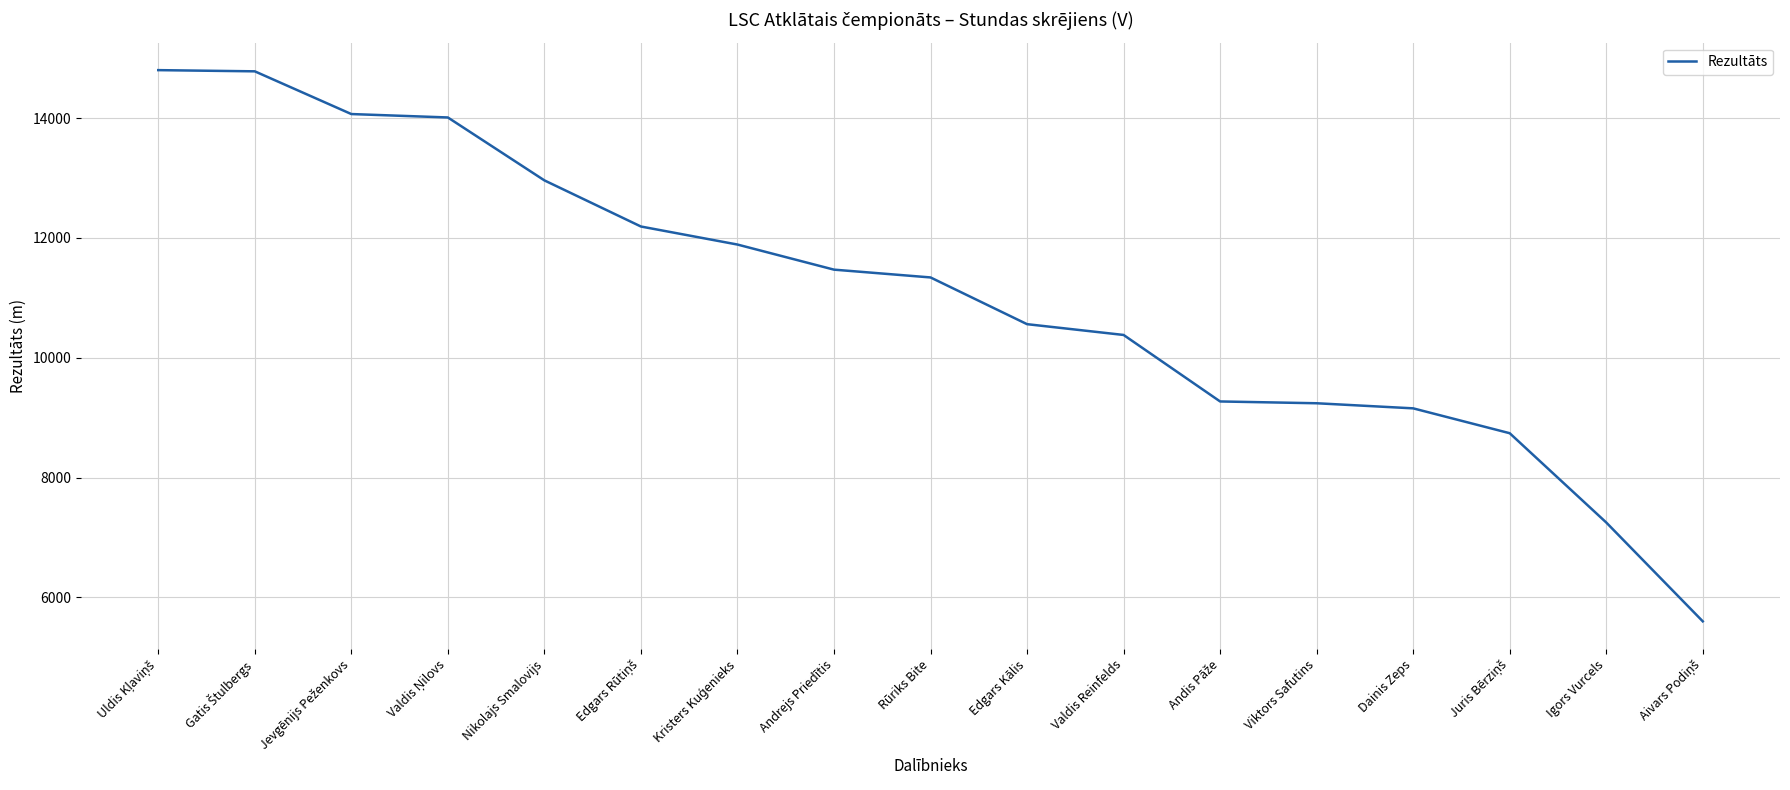

What is the difference between the values at Nikolajs Smalovijs and Edgars Kālis?

2400